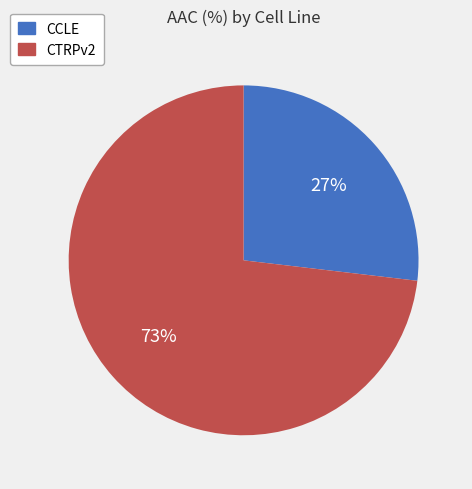

Rank the categories by value from highest to lowest.

CTRPv2, CCLE